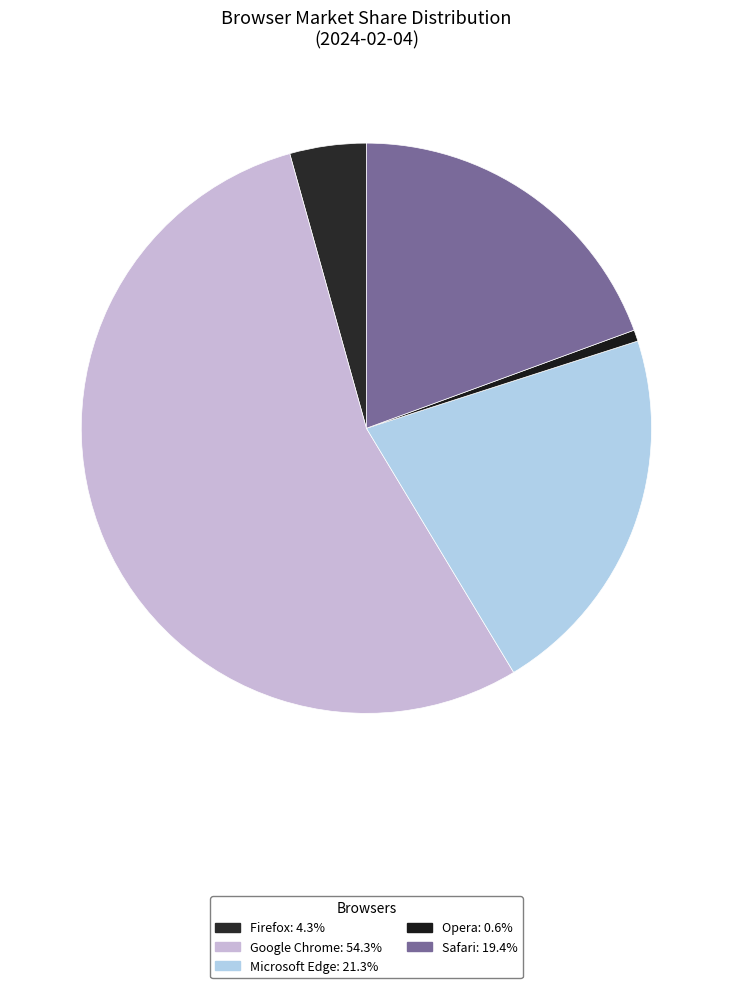

Does Opera represent more than half of the total?

No